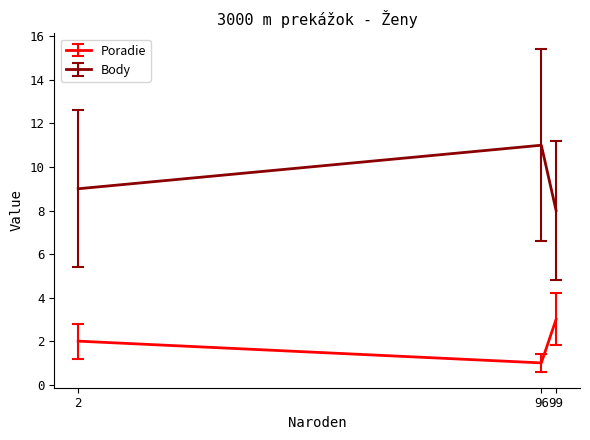

What is the total value across all series at 2?

11